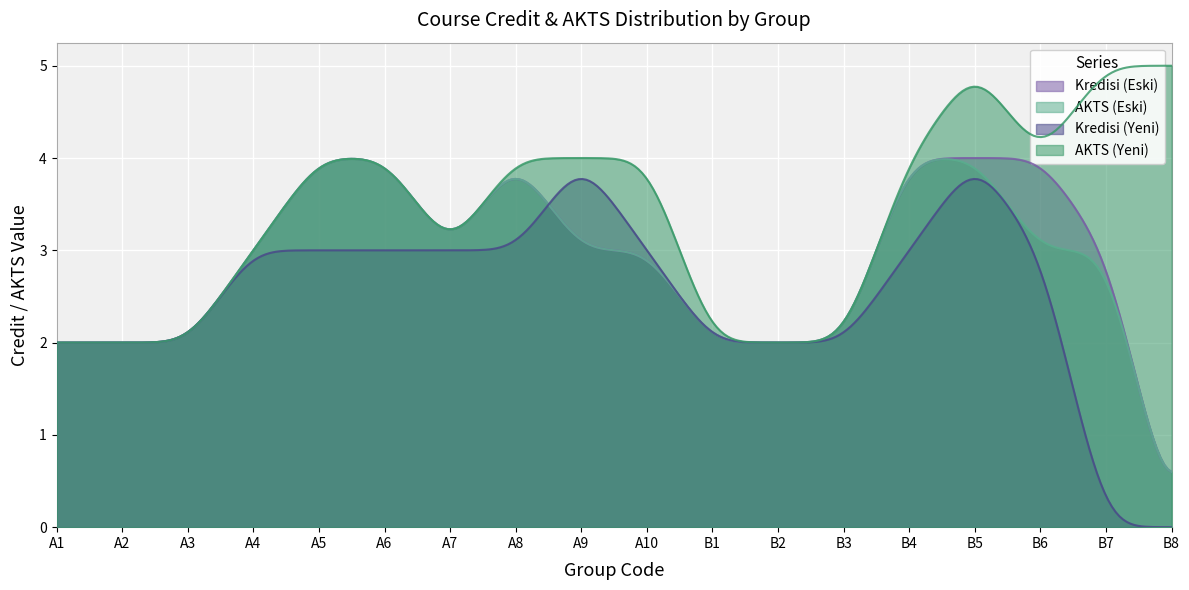

What is the greatest value displayed?

5.0